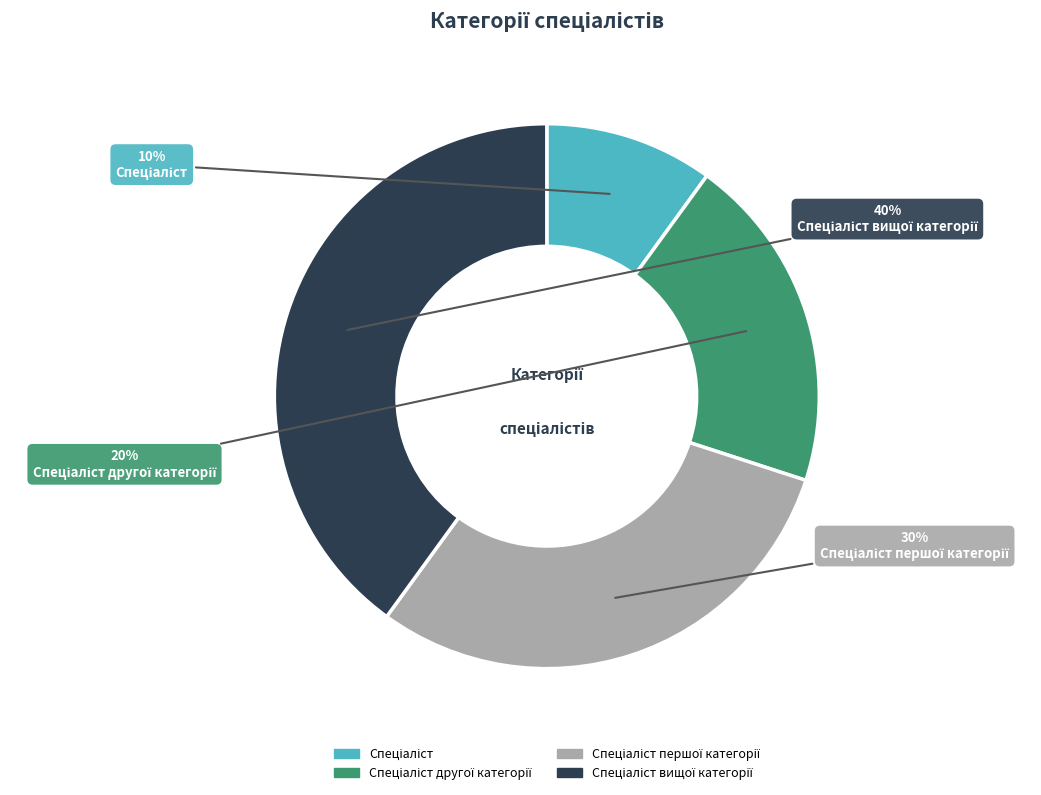

To the nearest percent, what is the difference between the largest and smallest slice percentages?

30%